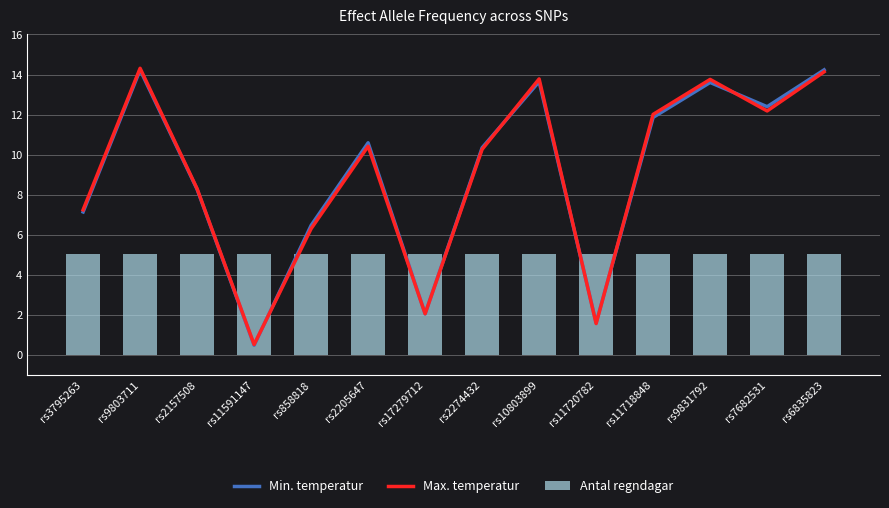

What is the sum of all Max. temperatur values?

126.8